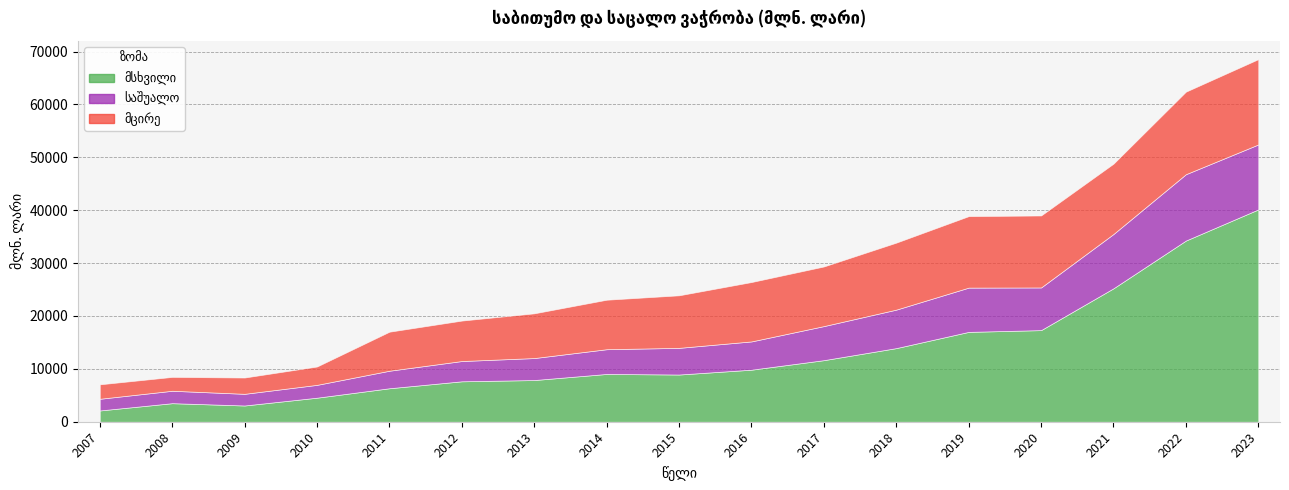

True or false: მსხვილი has a value of 15884.9 at 2015.

False